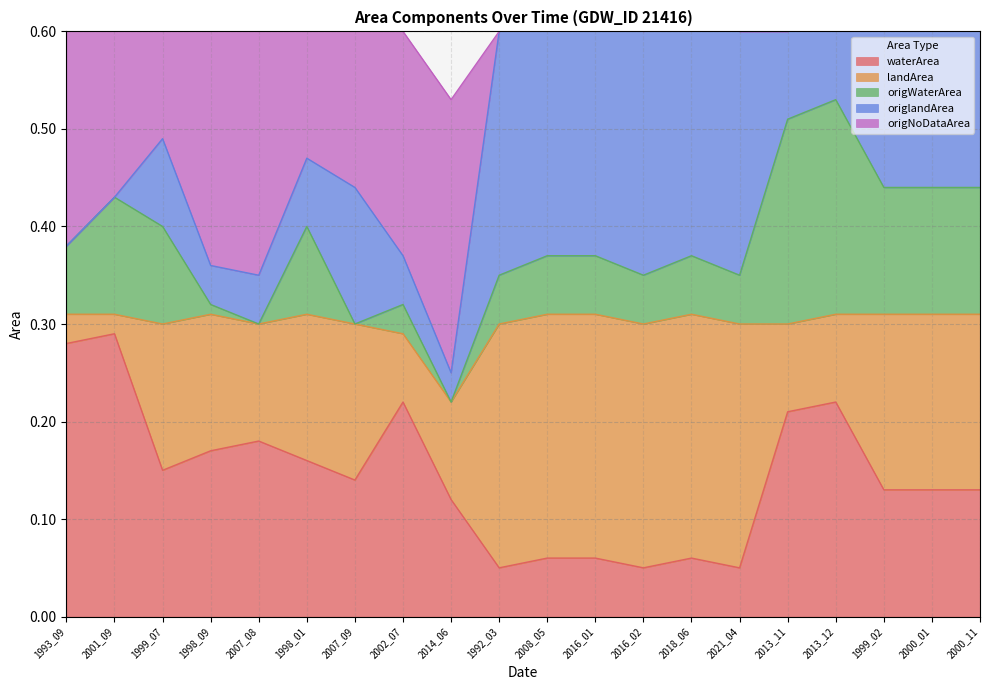

What is the difference between the highest and lowest values at 2000_01?

0.2